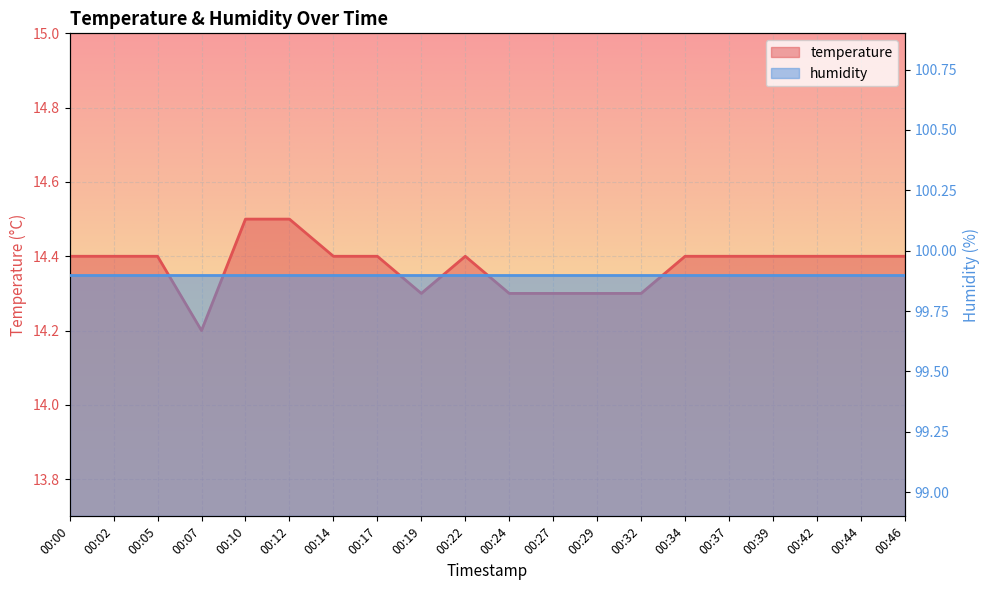

What is the value of the 17th point from the left?

14.4